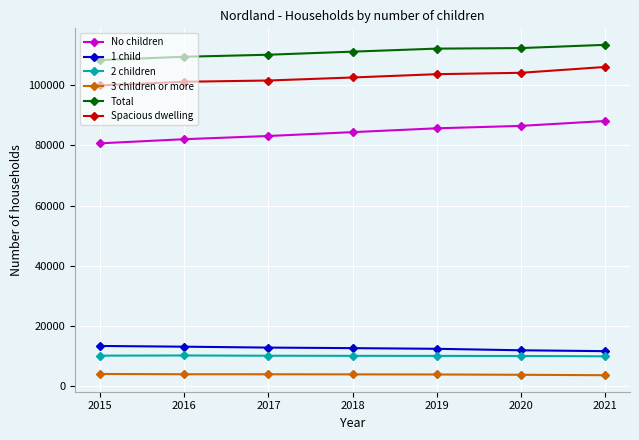

What is the sum of the 2 children values at 2018 and 2016?

20346